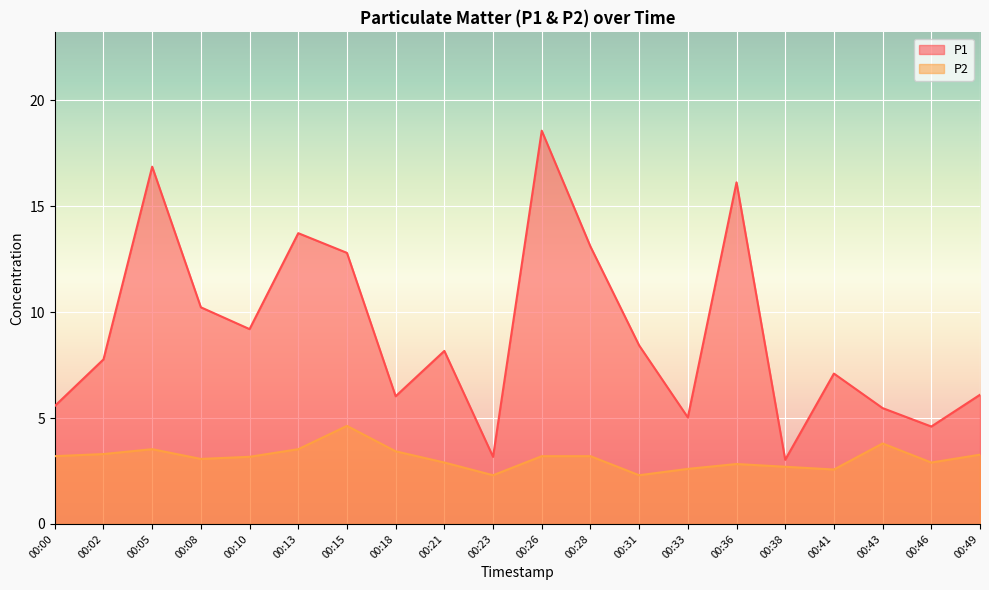

True or false: P1 and P2 cross at least once.

False